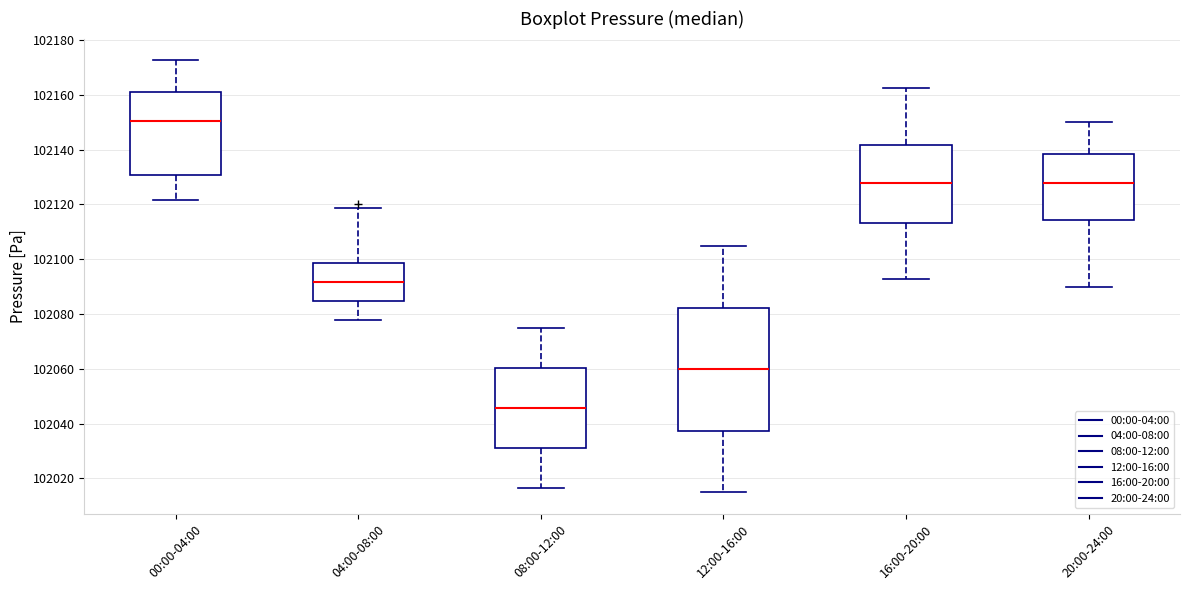

Reading left to right, read every box against the y-axis: the position of its median line, the range the box covers, and the ends of its whiskers. The values are not printed on the chart, so give them approximately, as read against the axis.

00:00-04:00: median 102150, box 102130 to 102160, whiskers 102122 to 102172
04:00-08:00: median 102092, box 102084 to 102098, whiskers 102078 to 102118
08:00-12:00: median 102046, box 102032 to 102060, whiskers 102016 to 102076
12:00-16:00: median 102060, box 102038 to 102082, whiskers 102016 to 102104
16:00-20:00: median 102128, box 102114 to 102142, whiskers 102092 to 102162
20:00-24:00: median 102128, box 102114 to 102138, whiskers 102090 to 102150